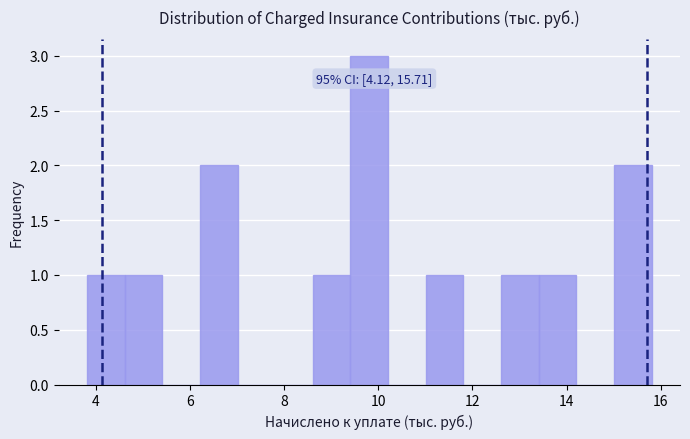

Which range on the x-axis has the tallest bar?

9.4 to 10.2